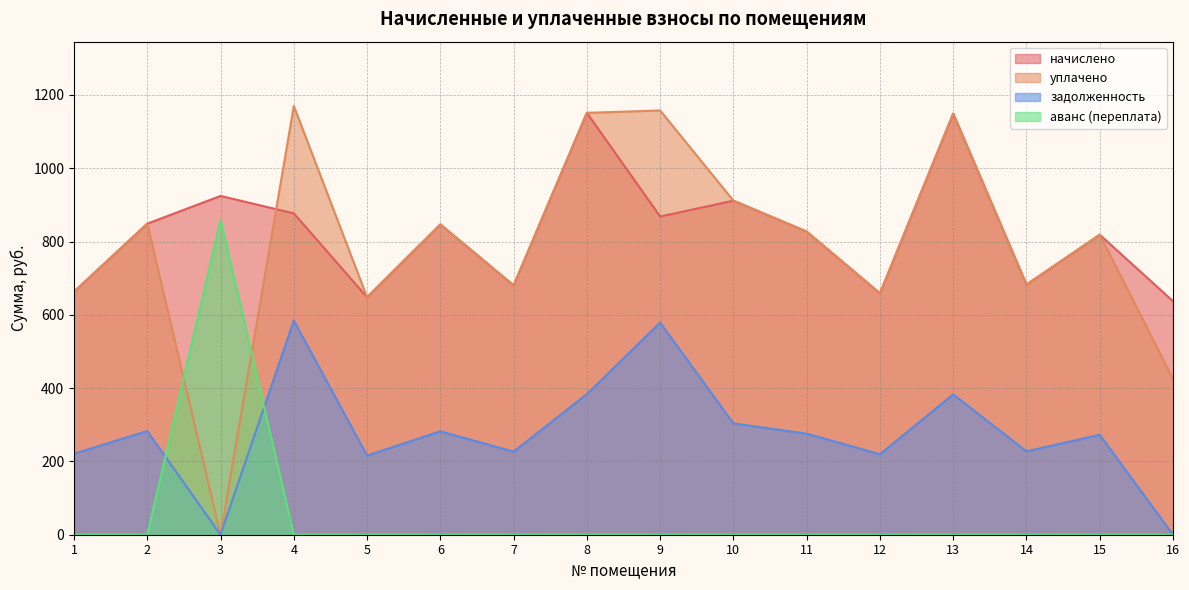

What is the sum of all начислено values?

13193.3